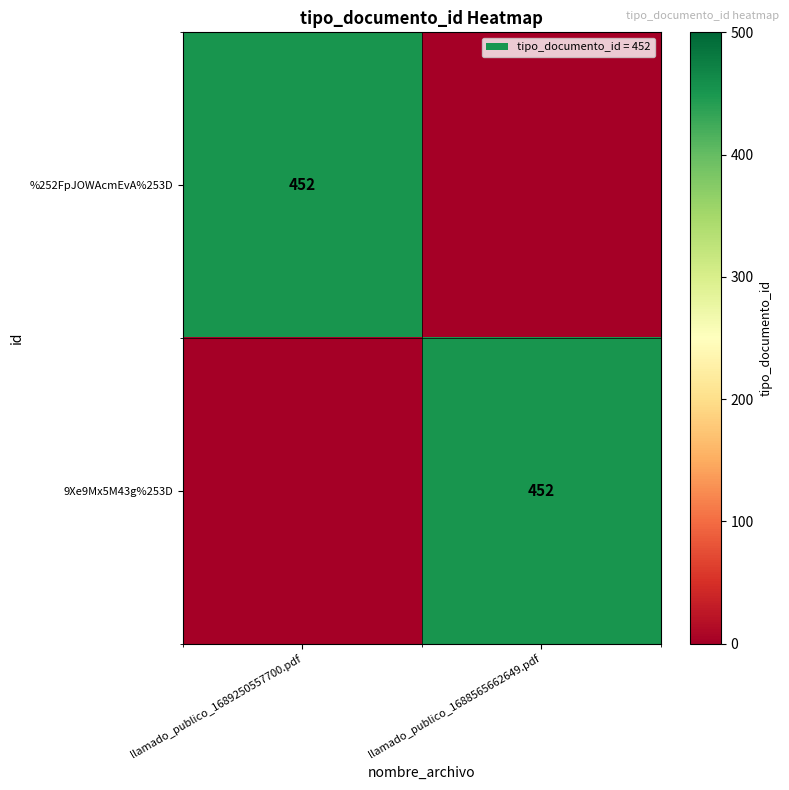

The 9Xe9Mx5M43g%253D series shows 279 at llamado_publico_1688565662649.pdf. True or false?

False